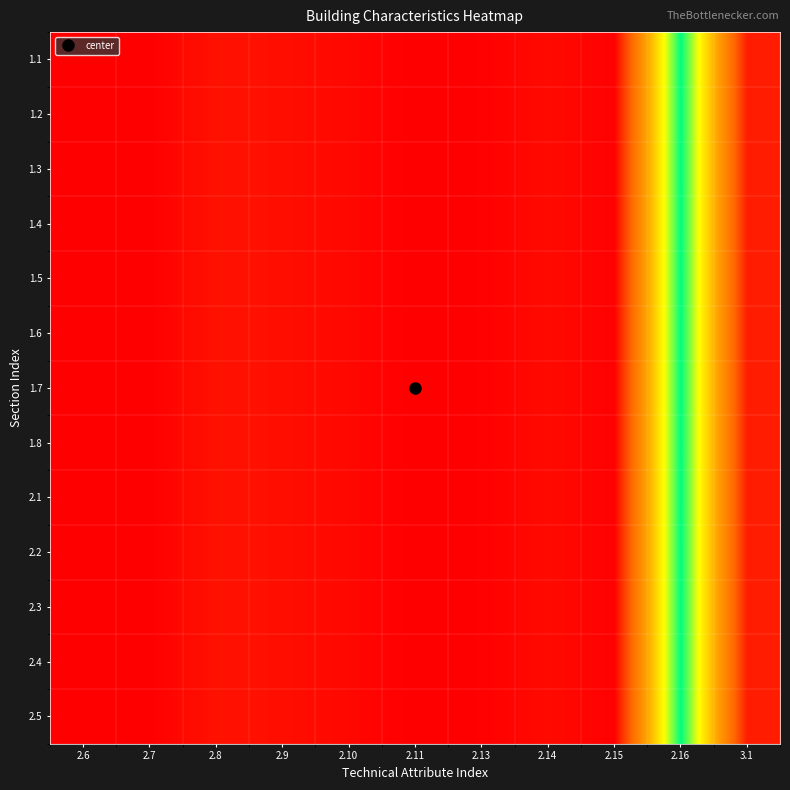

Rank the series at 2.15 from lowest to highest value.

1.1, 1.2, 1.3, 1.4, 1.5, 1.6, 1.7, 1.8, 2.1, 2.2, 2.3, 2.4, 2.5